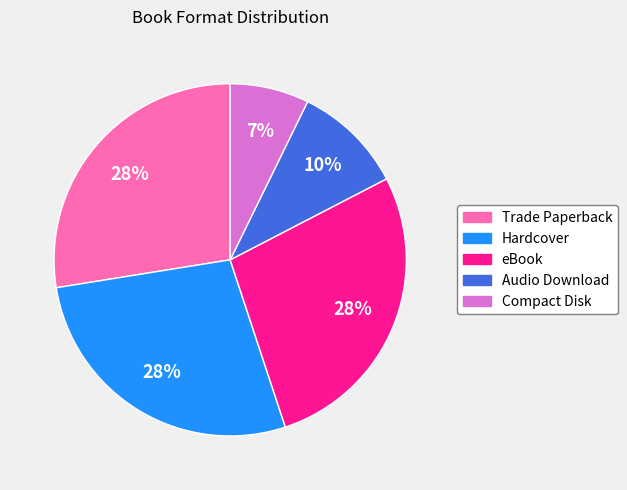

Which has a higher value, Audio Download or Compact Disk?

Audio Download